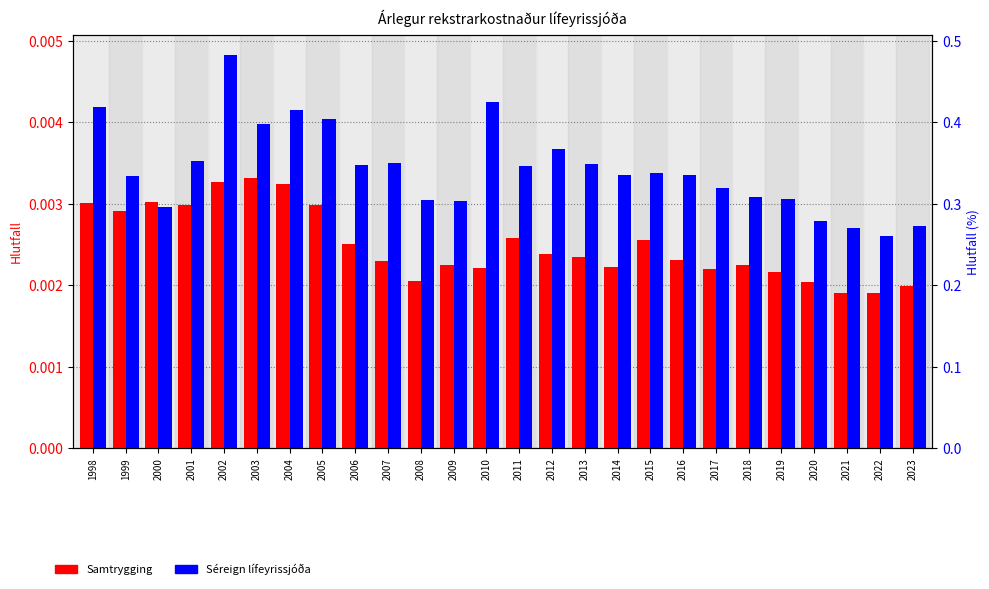

Rank the series by their average value, from highest to lowest.

Séreign lífeyrissjóða, Samtrygging